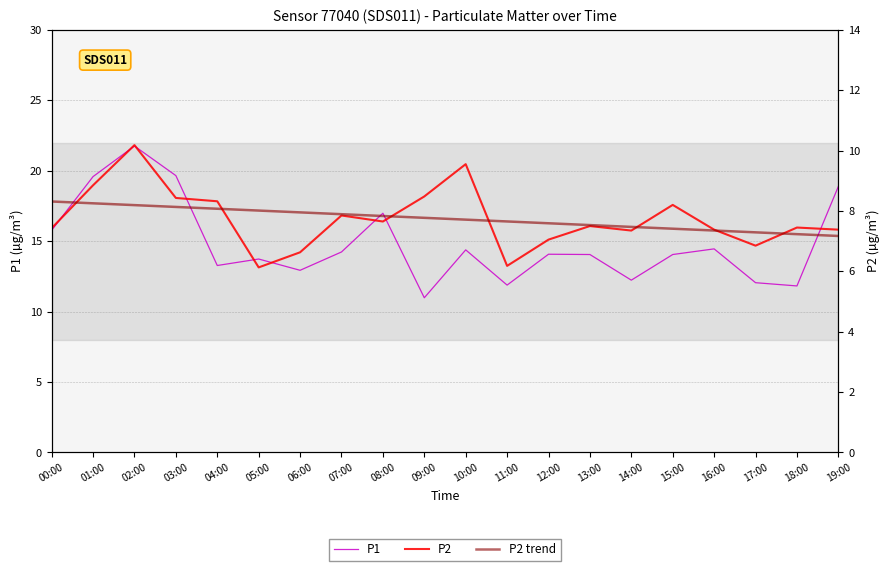

Count the number of categories in the chart.

20